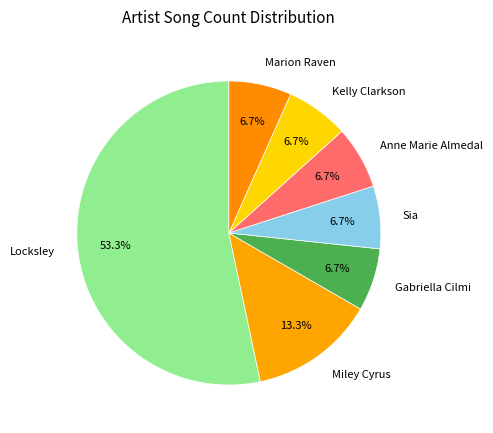

To the nearest percent, what percentage of the pie is Kelly Clarkson?

7%